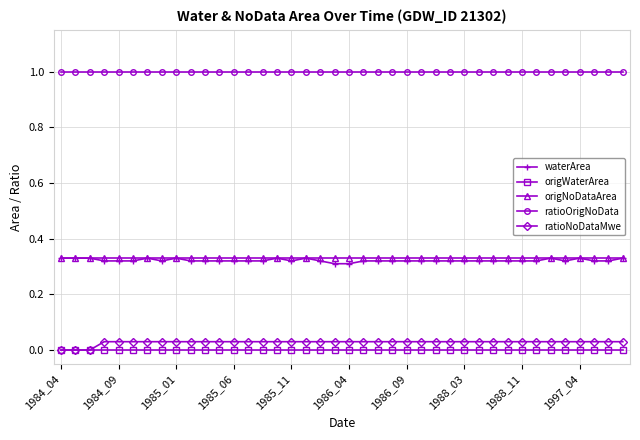

Which series has the largest total across all categories?

ratioOrigNoData